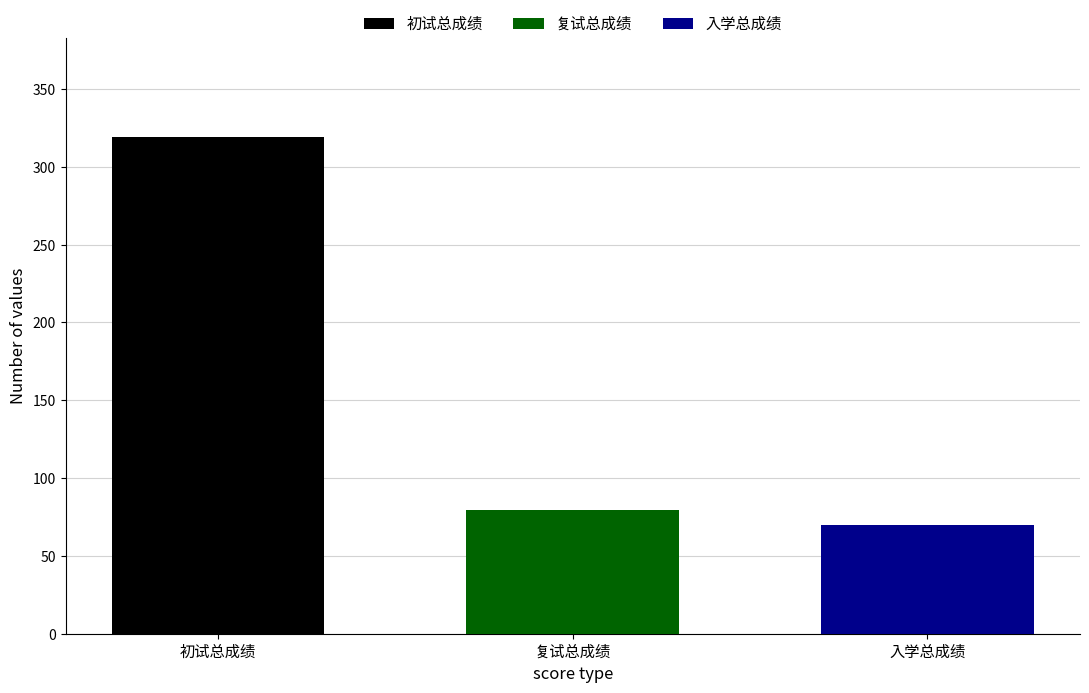

The 初试总成绩 series shows 319.2 at 复试总成绩. True or false?

True